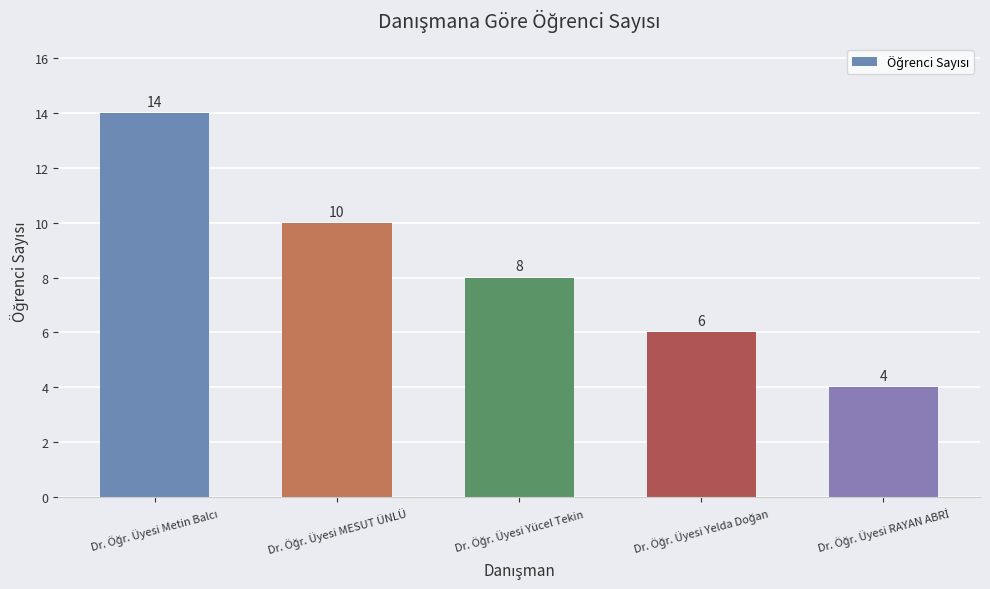

Reading left to right, extract all data points from this chart.

14	10	8	6	4